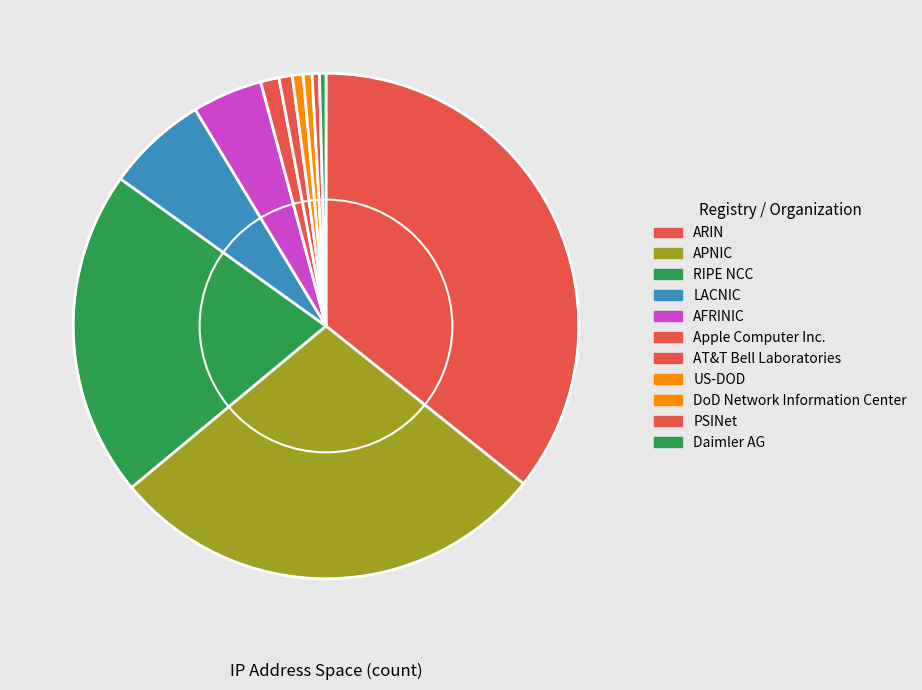

Which slice is the smallest?

Daimler AG